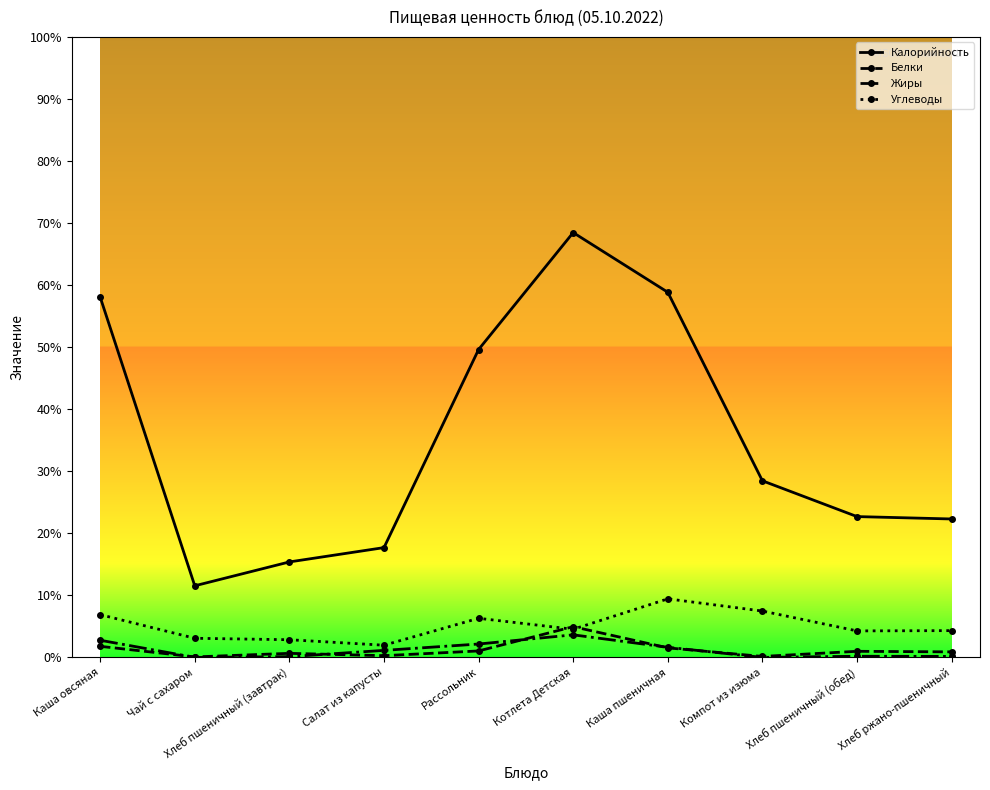

What are all the series names shown in the legend?

Калорийность, Белки, Жиры, Углеводы